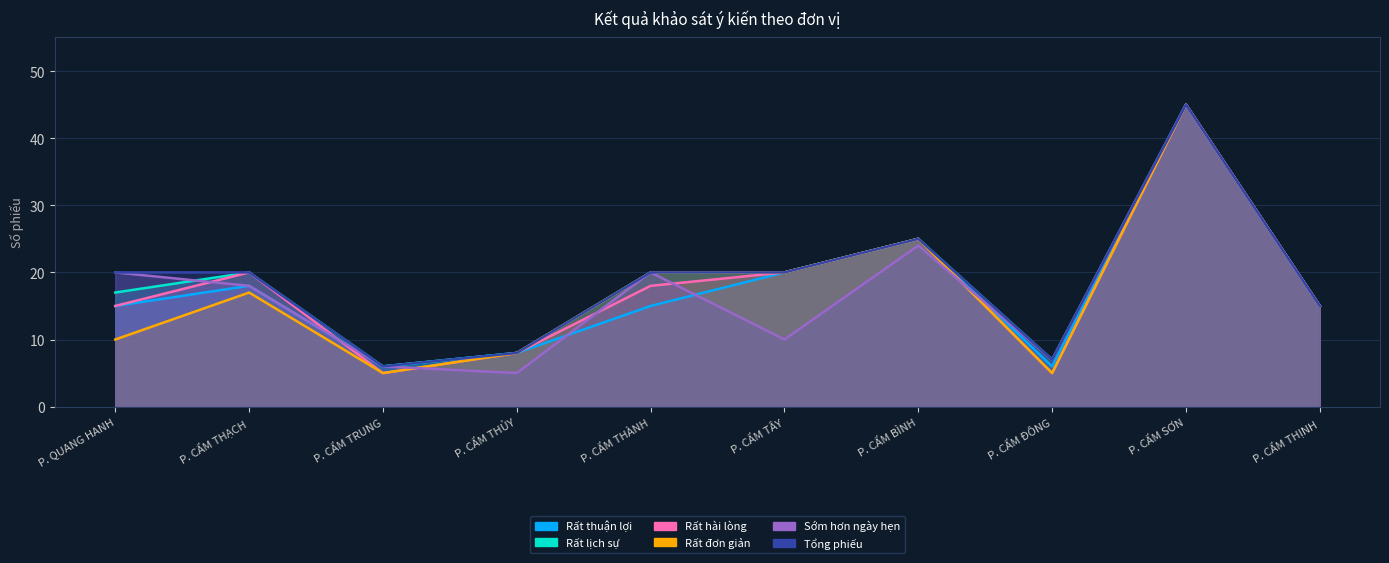

How many data points in Sớm hơn ngày hẹn are above 18?

4